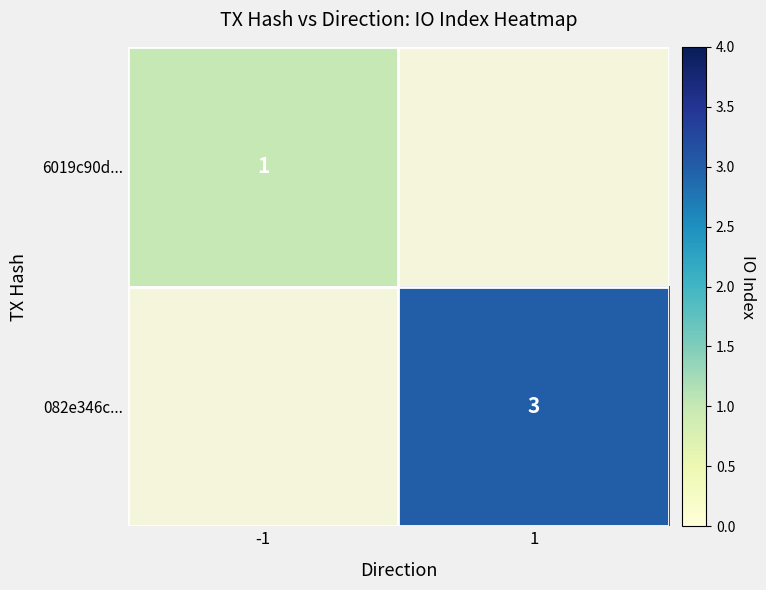

Is it true that 082e346c... equals 3 at 1?

True